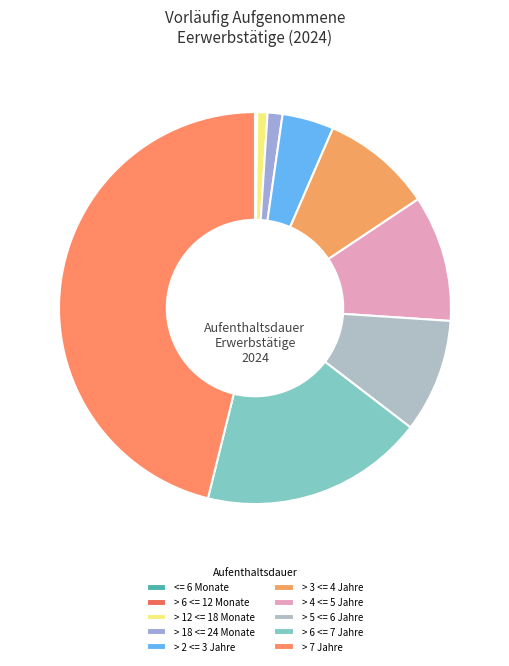

To the nearest percent, what is the combined percentage of > 12 <= 18 Monate and > 7 Jahre?

47%